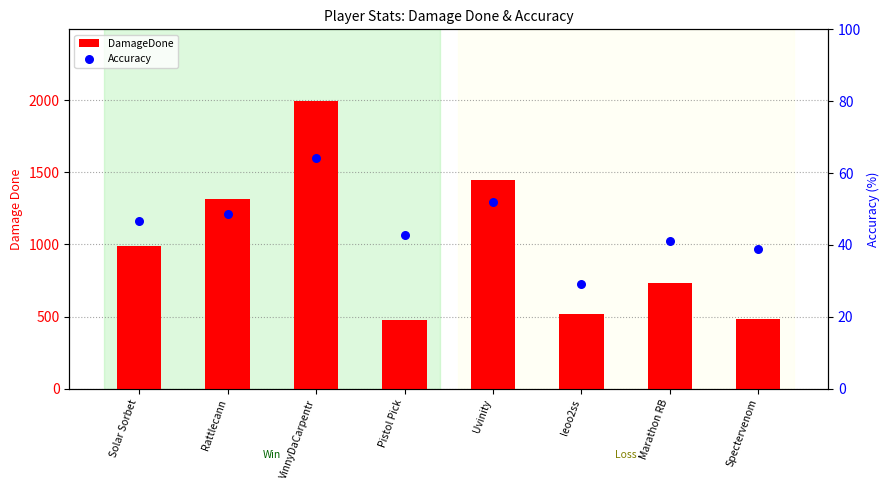

What are all the series names shown in the legend?

DamageDone, Accuracy